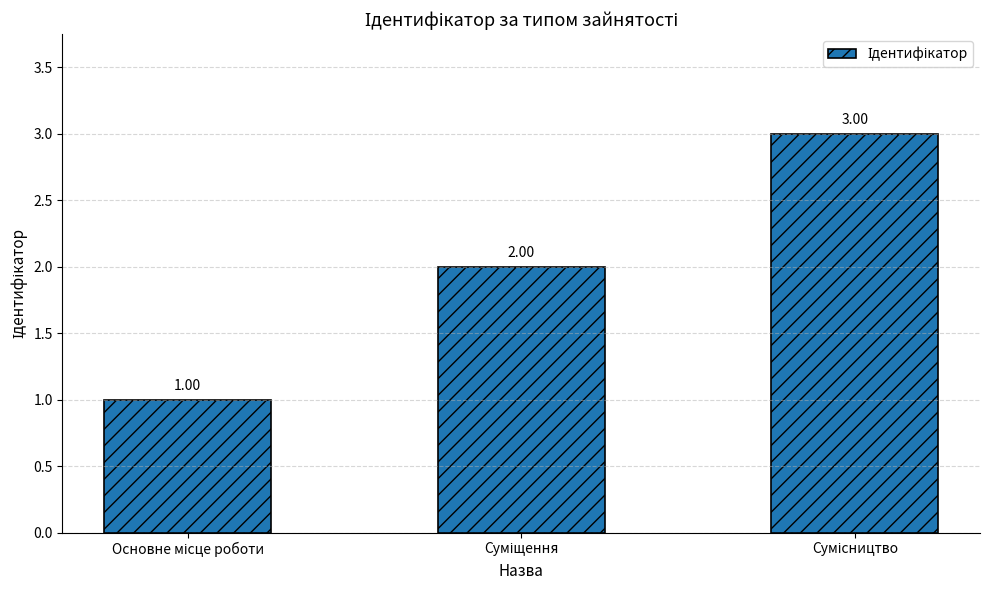

How many values are below 2?

1